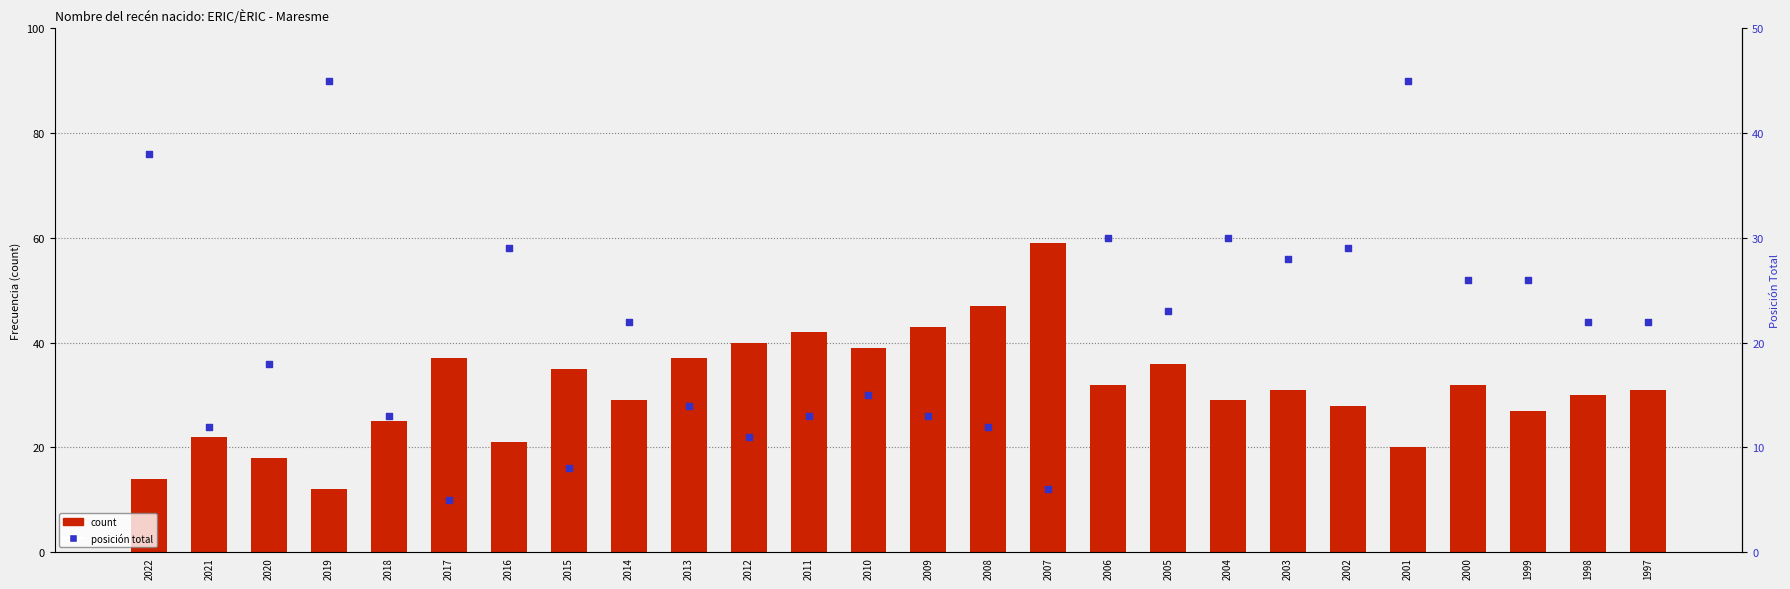

At which category is the sum across all series the highest?

2007